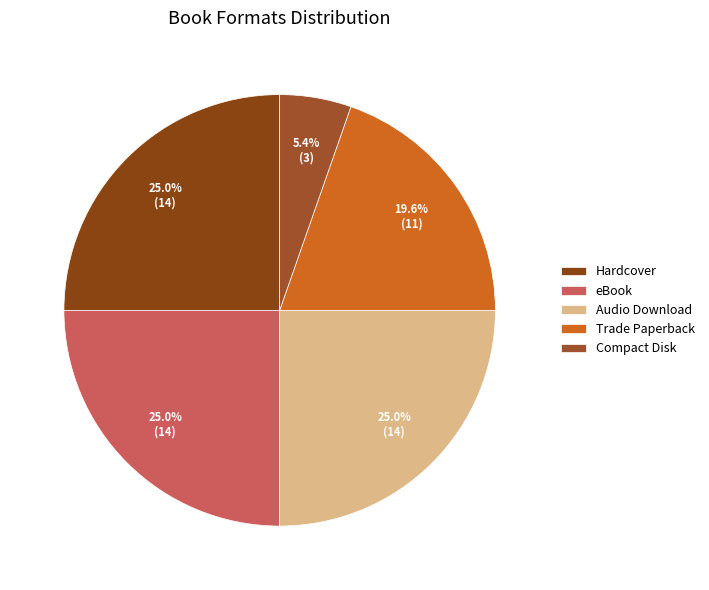

Which category has the smallest portion of the pie?

Compact Disk